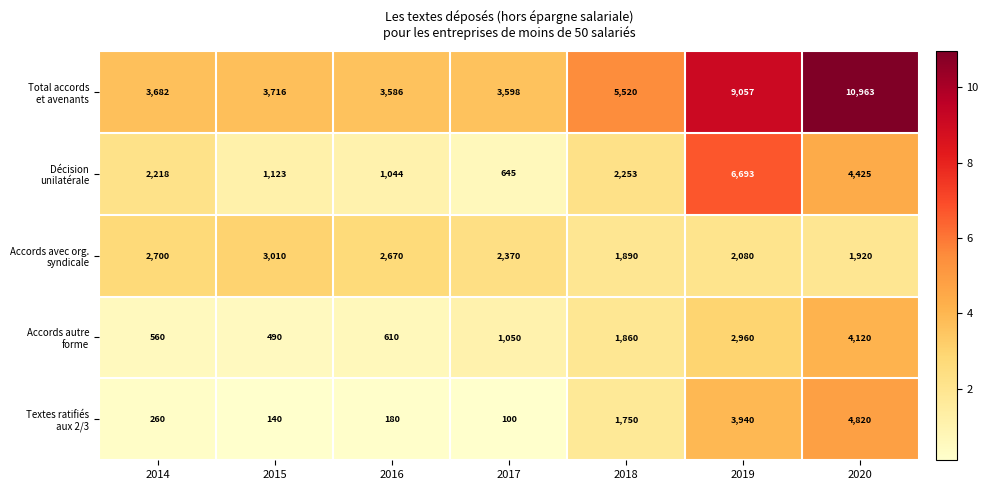

What is the difference between the highest and lowest values at 2019?

6977